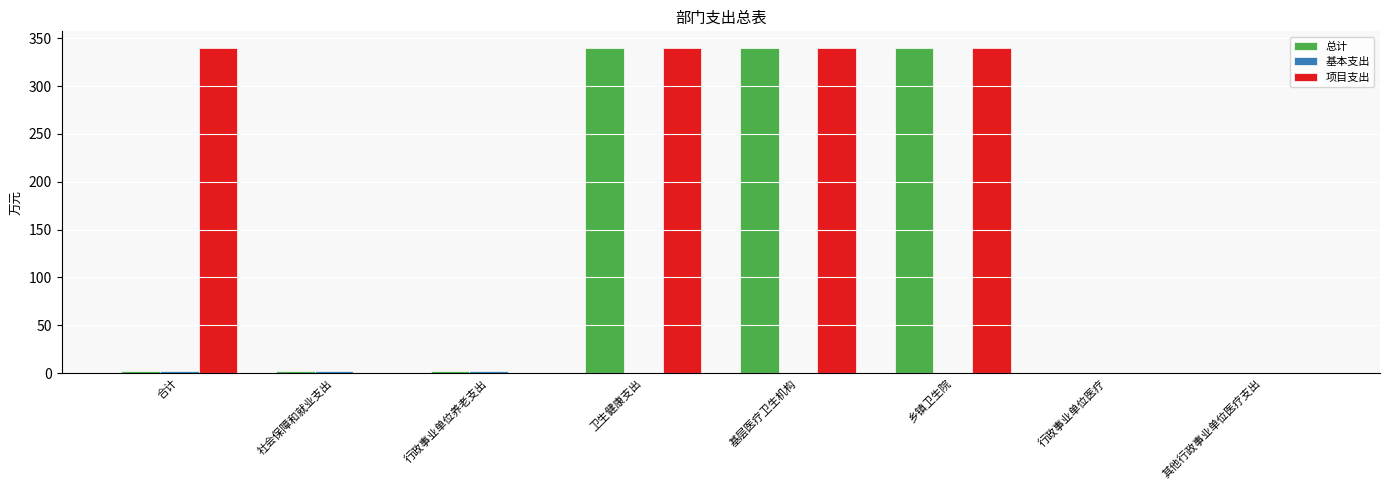

What value does the 总计 series have at 乡镇卫生院?

340.0